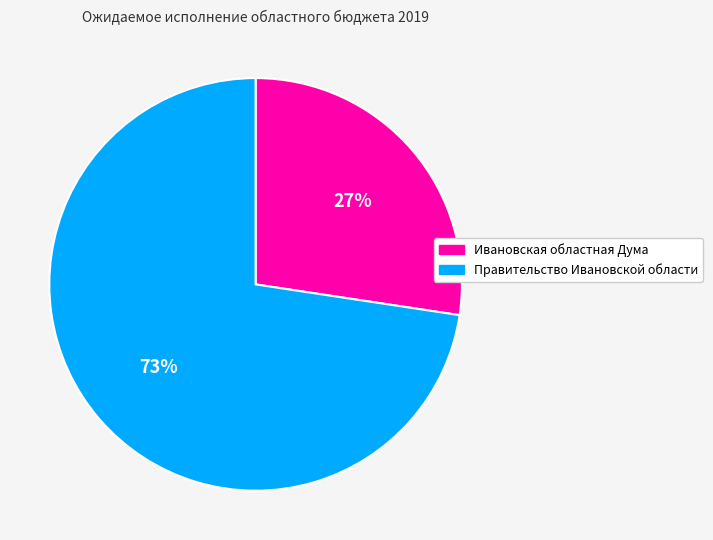

The Ивановская областная Дума slice represents 27% of the pie. True or false?

True